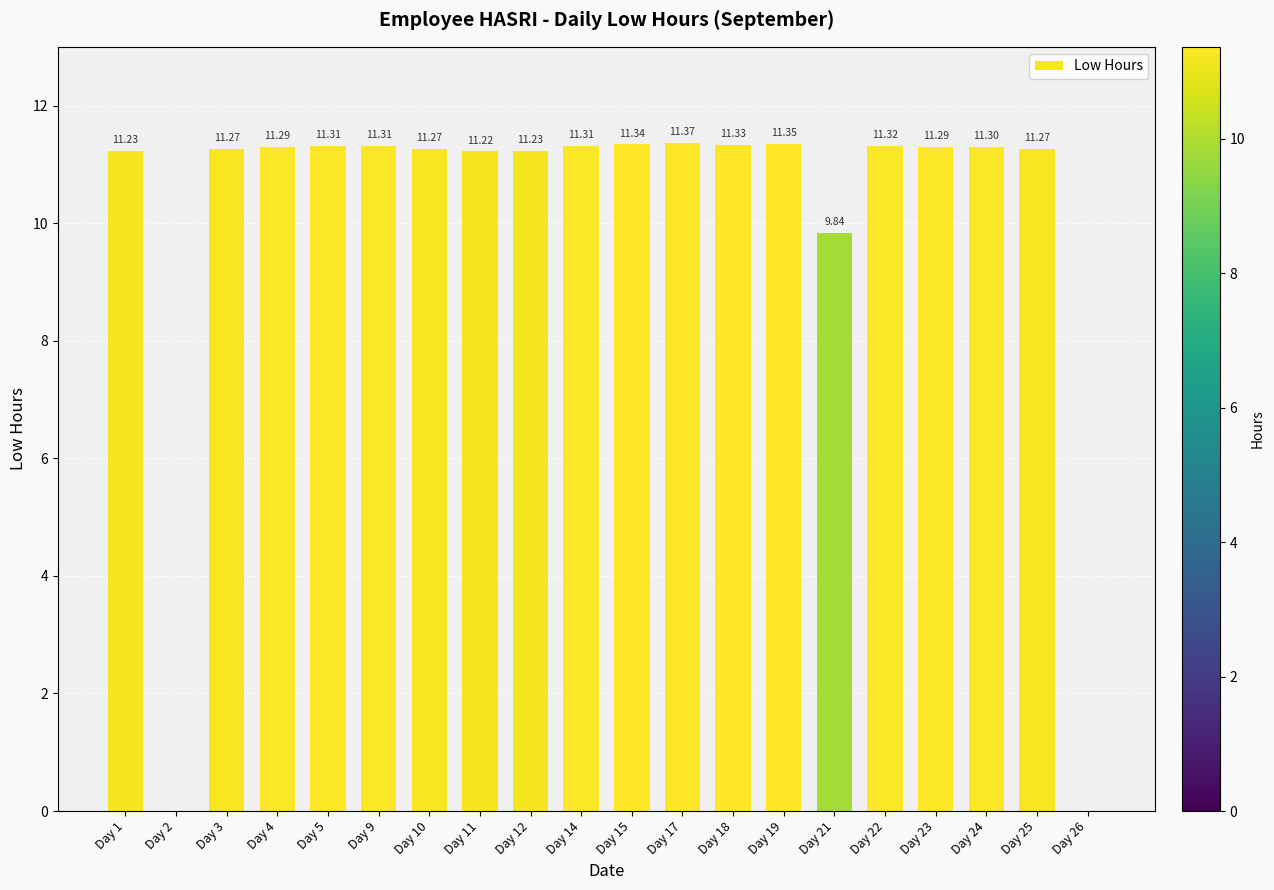

Which has a higher value, Day 23 or Day 5?

Day 5